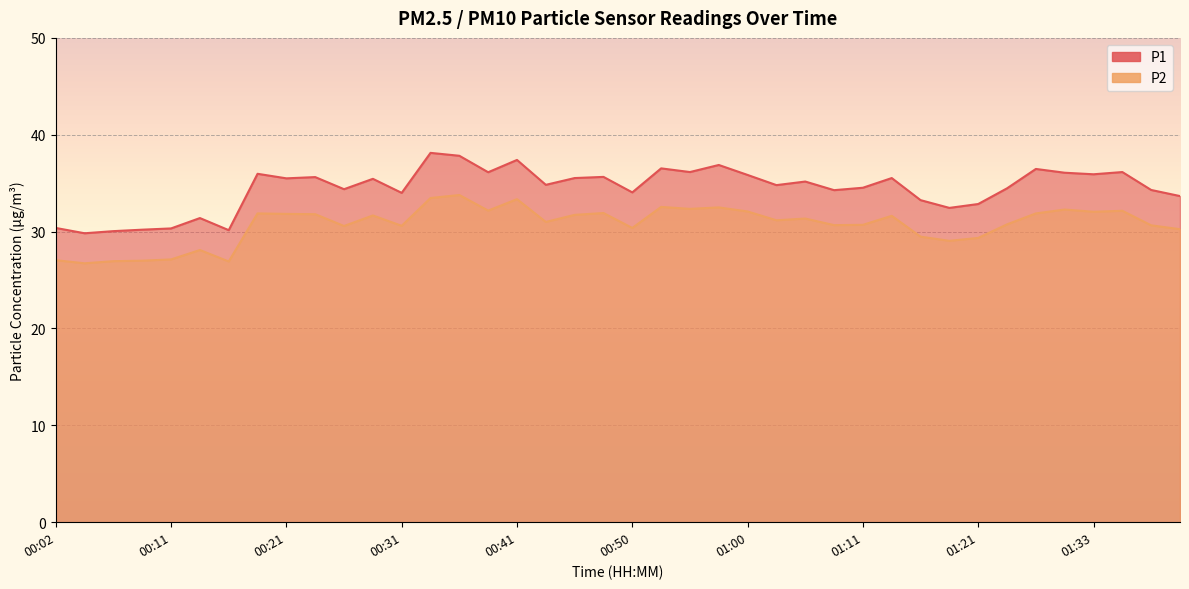

At which label does P1 first exceed 35?

00:19